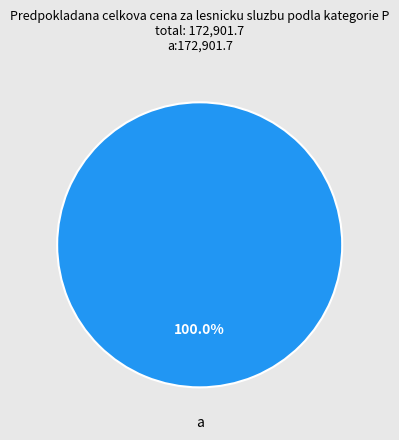

How many slices are in this pie chart?

1